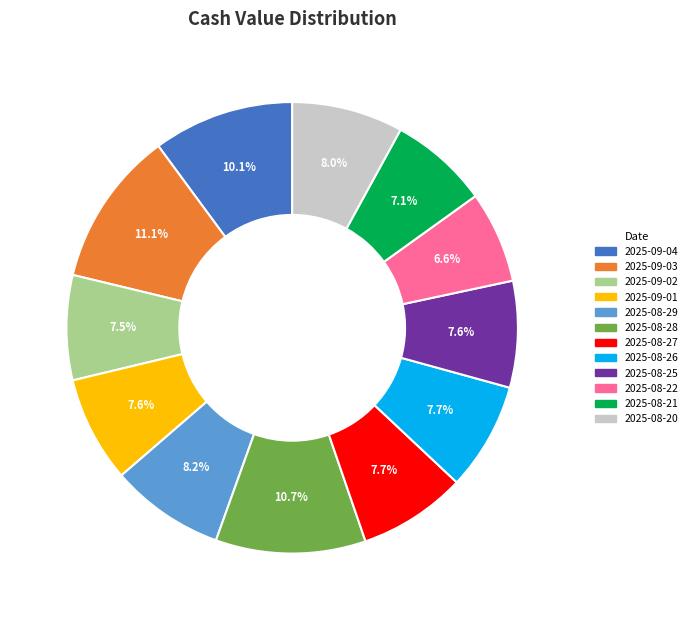

To the nearest percent, what is the average slice percentage?

8%